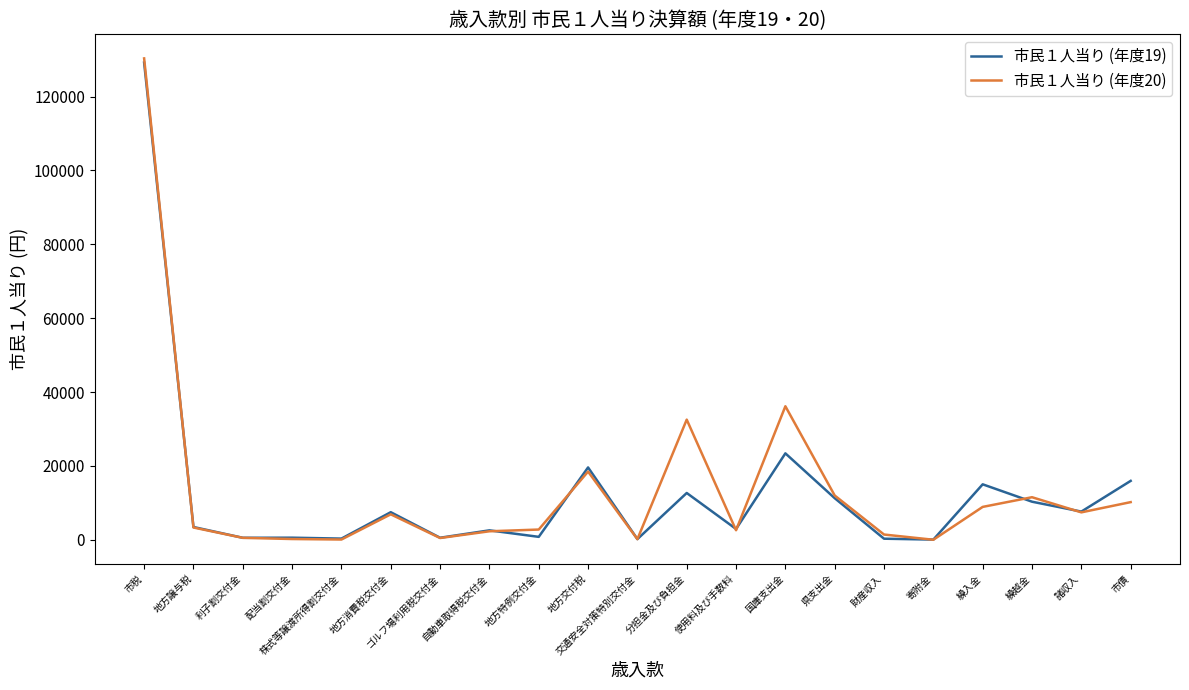

Which series has the largest range (max minus min)?

市民１人当り (年度20)